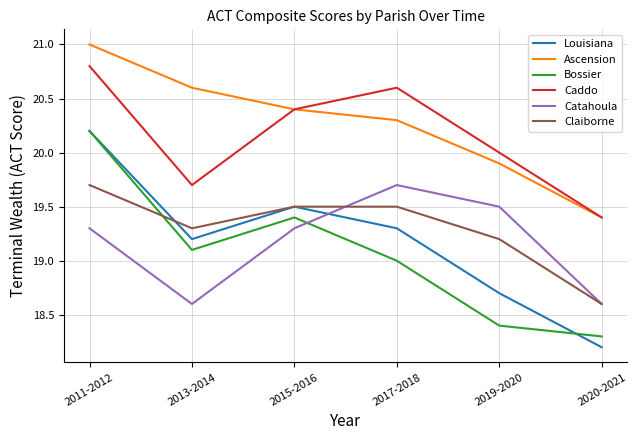

True or false: Louisiana and Ascension cross at least once.

False